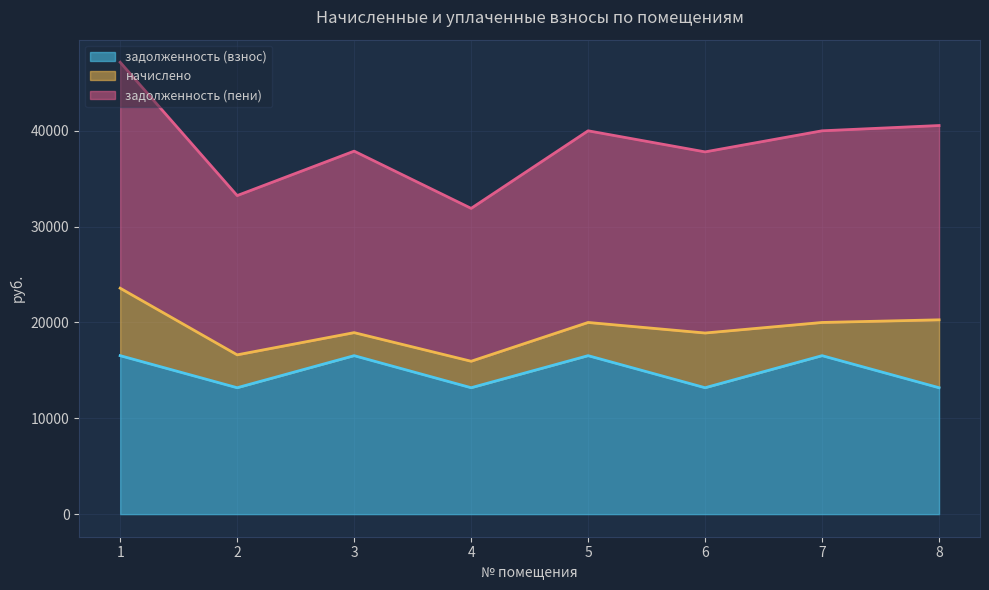

How many lines are shown in the chart?

3